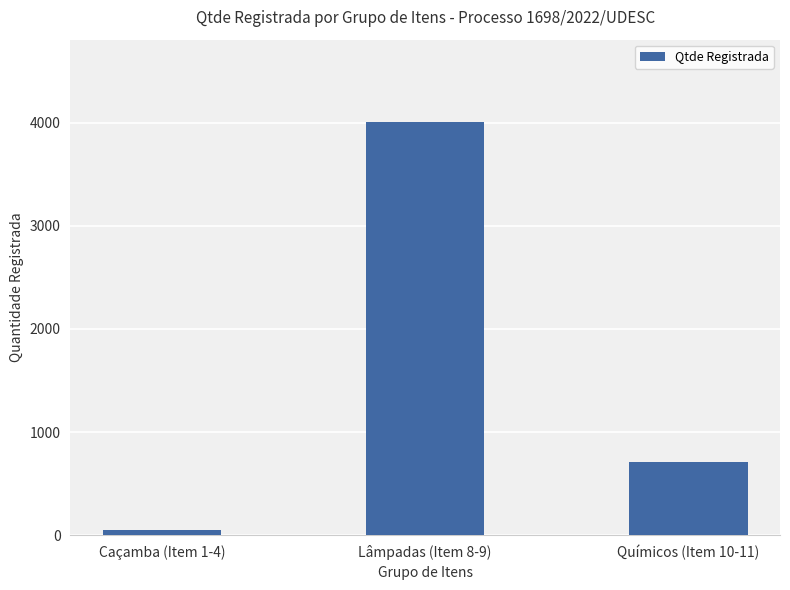

What is the sum of the values at Químicos (Item 10-11) and Caçamba (Item 1-4)?

763